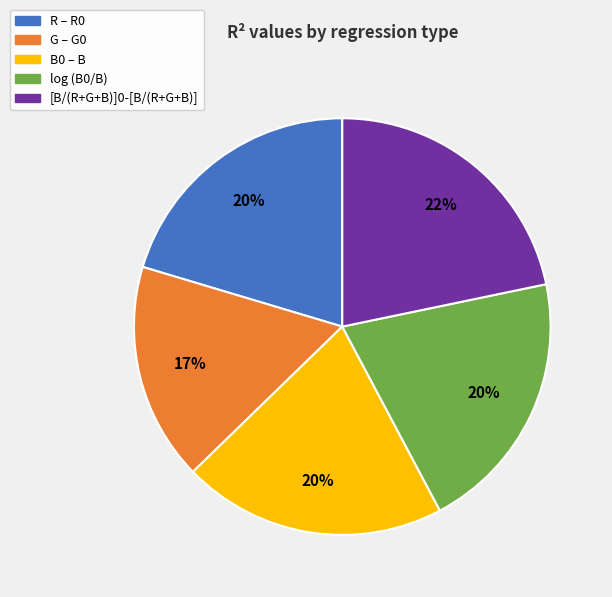

Do [B/(R+G+B)]0-[B/(R+G+B)] and R – R0 together represent more than half of the pie?

No